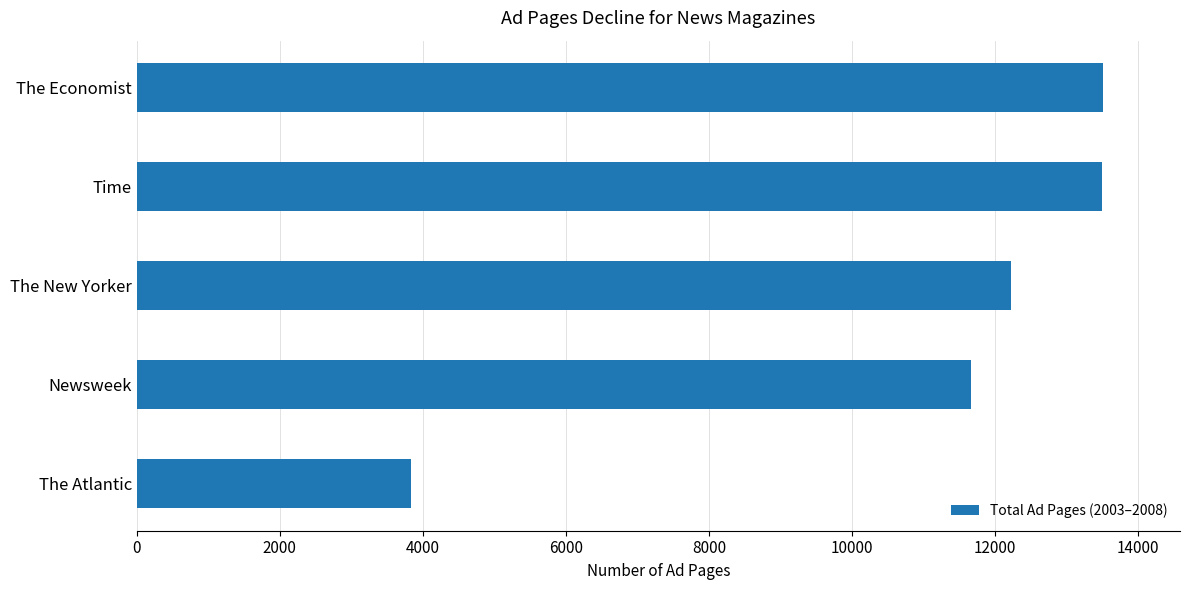

What is the change in value from The Atlantic to The New Yorker?

+8386.5